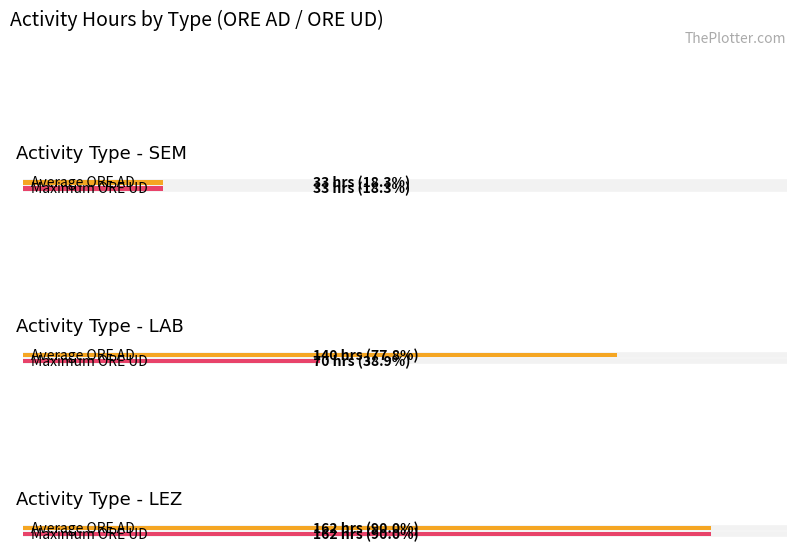

Does the chart contain any negative values?

No